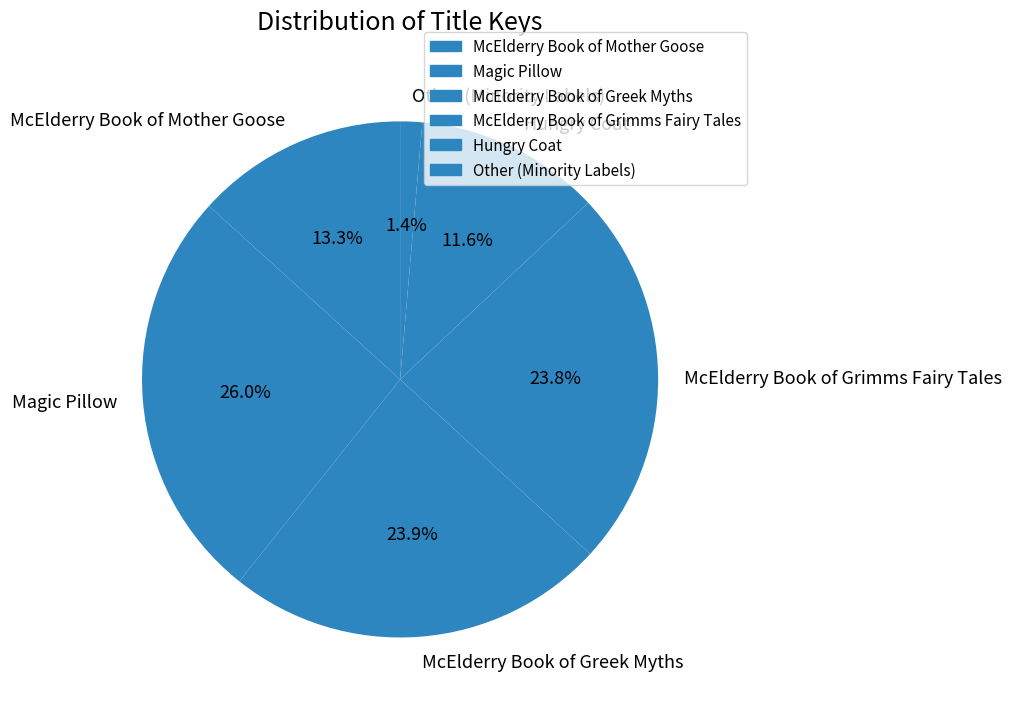

To the nearest percent, what is the difference between the Magic Pillow and McElderry Book of Grimms Fairy Tales slice percentages?

2%